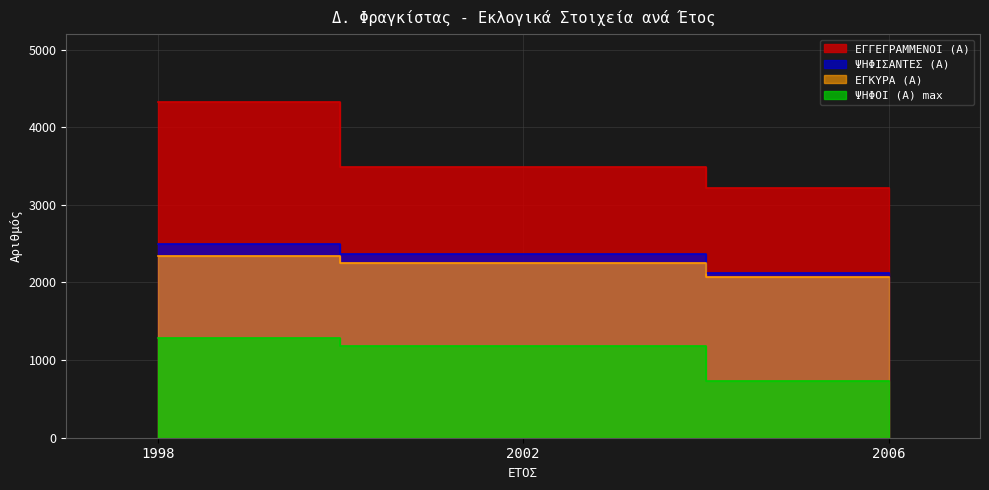

What is the sum of all ΕΓΚΥΡΑ (Α) values?

6653